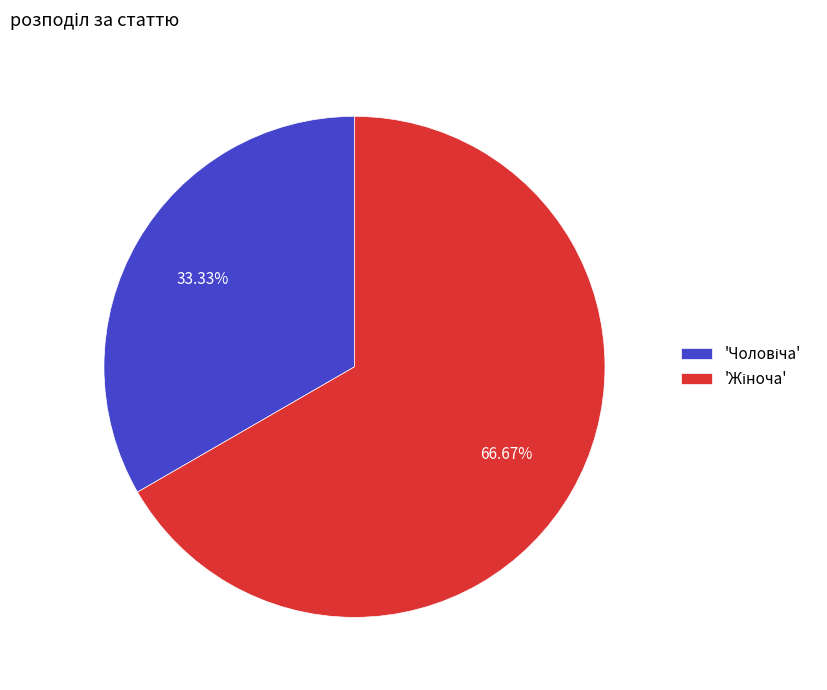

Is there any slice that represents more than half of the pie?

Yes